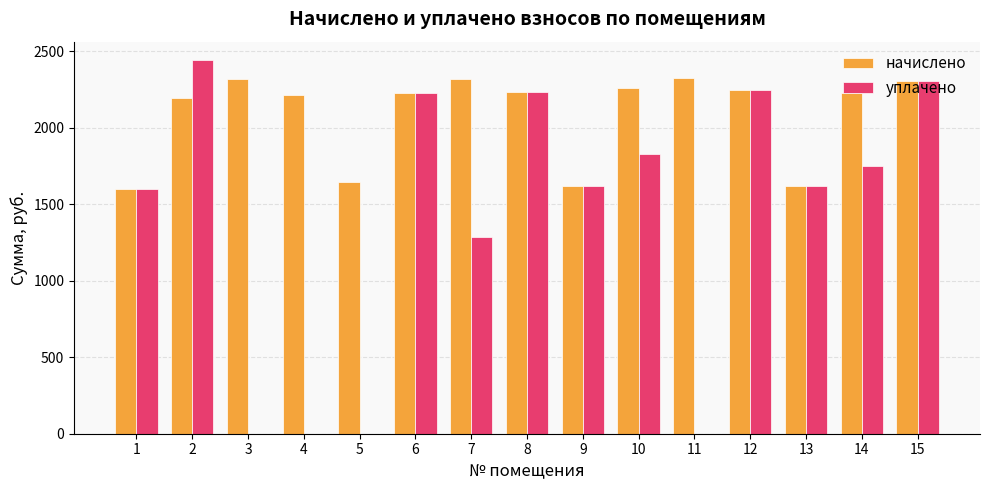

Read the начислено value at 8.

2232.4